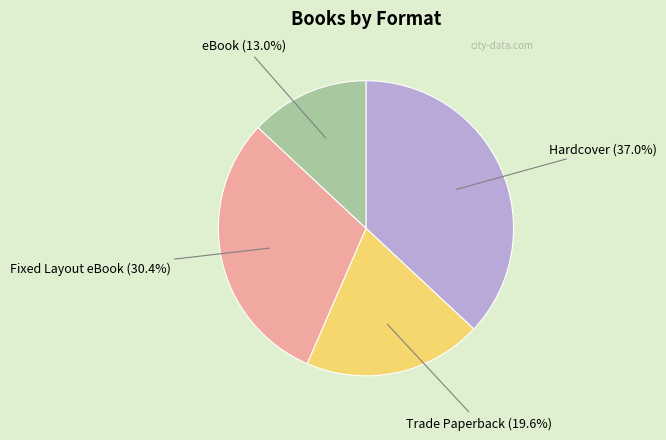

Does any single category account for the majority?

No